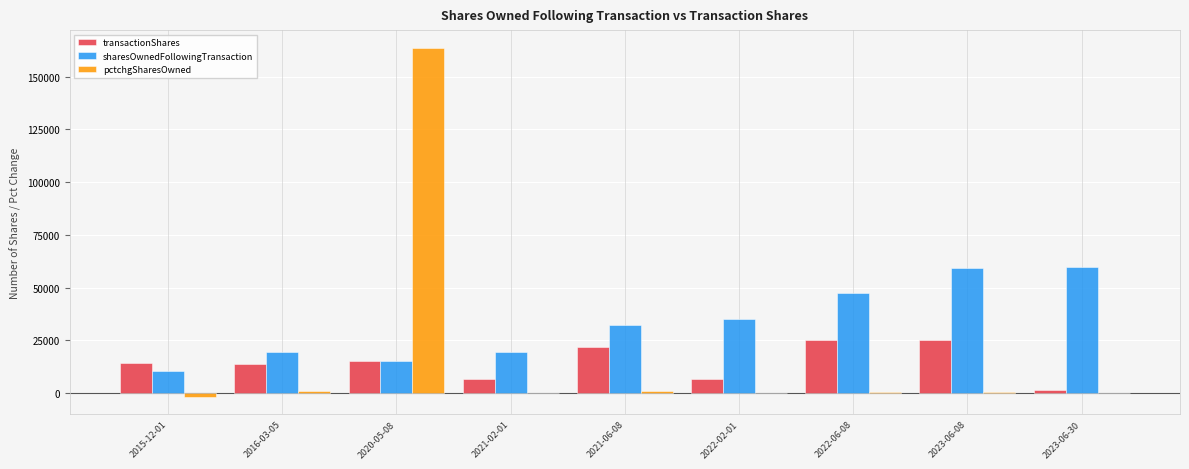

At which category is the sum across all series the highest?

2020-05-08